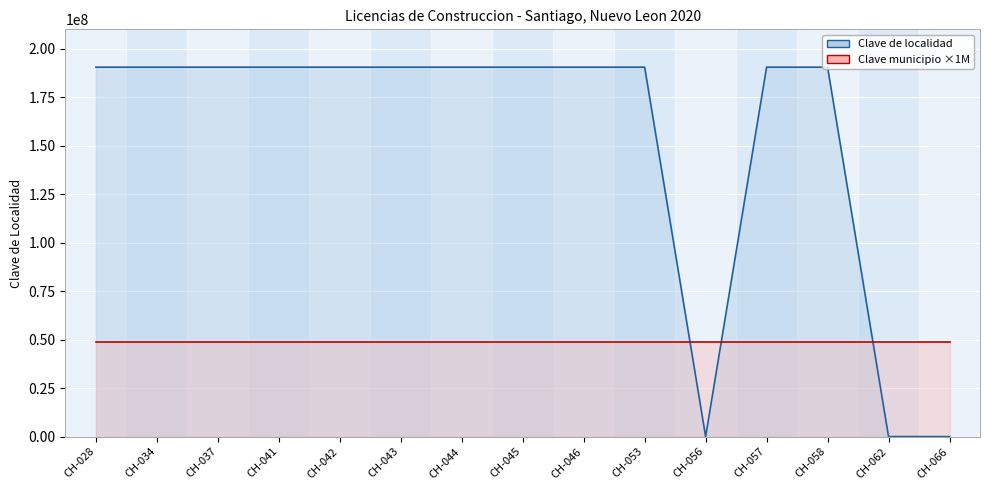

Count the number of data series in this chart.

2